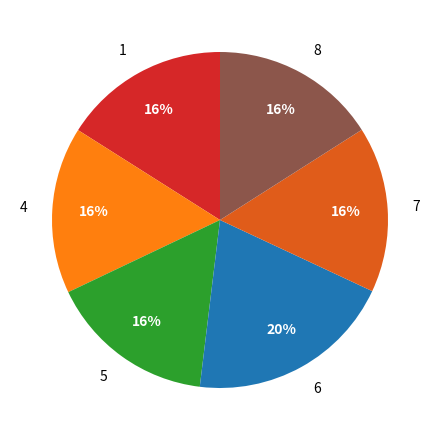

Is it true that 8 is 24% of the pie?

False